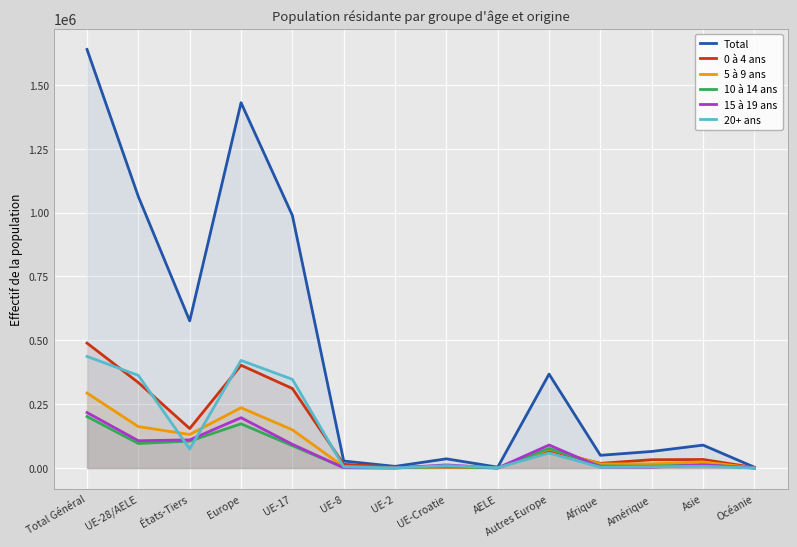

What is the average value of the 10 à 14 ans series?

55564